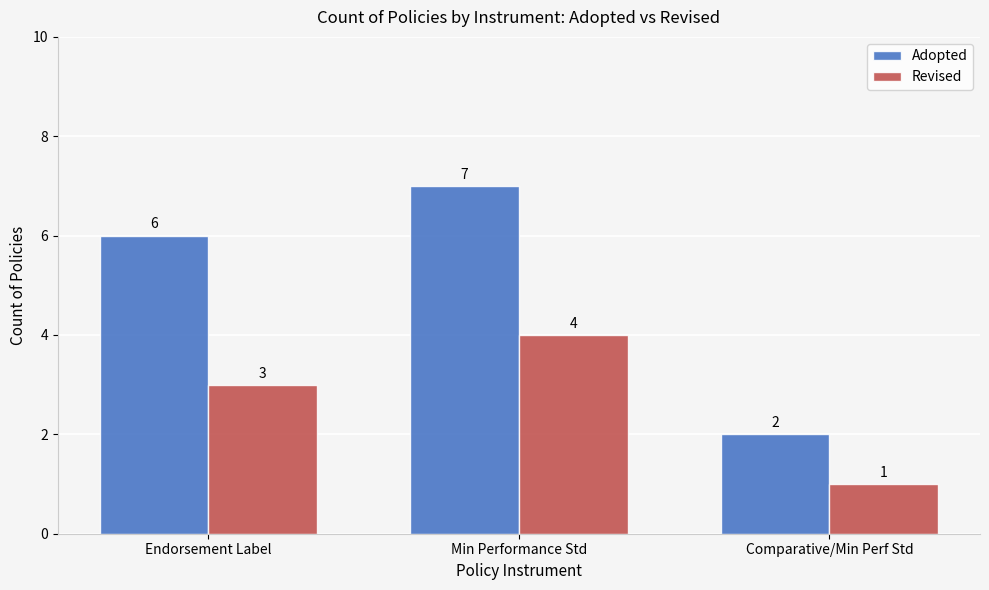

Count the Revised values in the range 1 to 4.

3